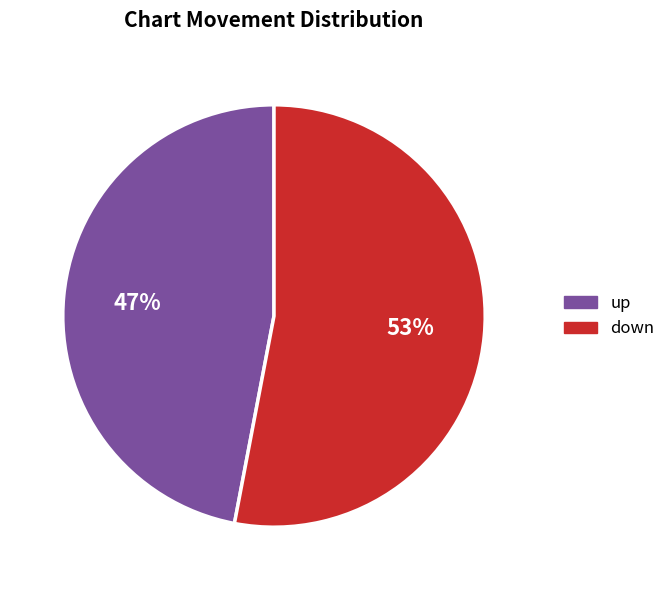

To the nearest percent, what is the difference between the down and up slice percentages?

6%